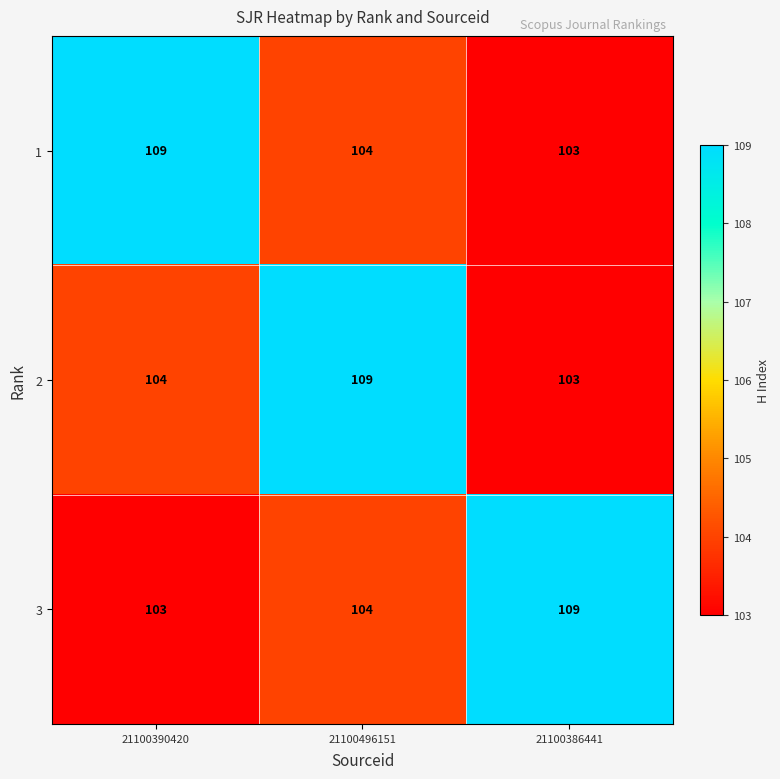

Reading right to left, what are all the values shown in this chart?

1: 21100386441=103	21100496151=104	21100390420=109
2: 21100386441=103	21100496151=109	21100390420=104
3: 21100386441=109	21100496151=104	21100390420=103